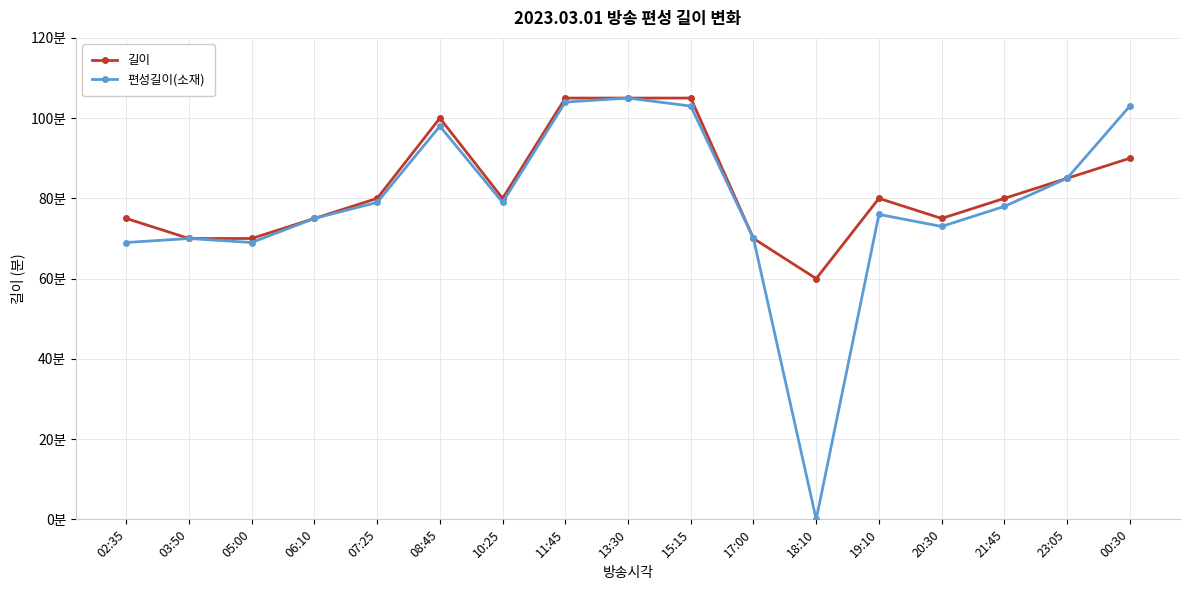

The value of 편성길이(소재) at 00:30 is 103. True or false?

True